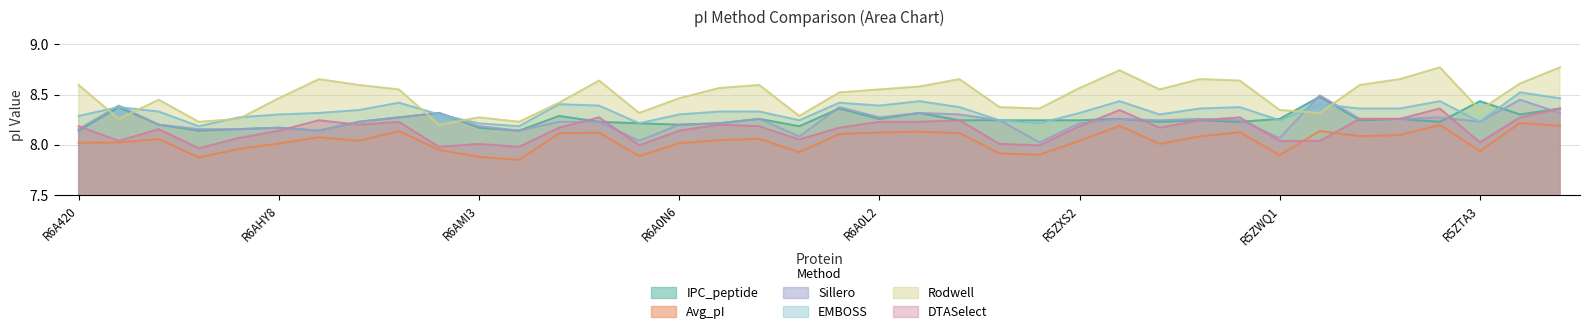

How many interior local valleys does the EMBOSS series have?

9